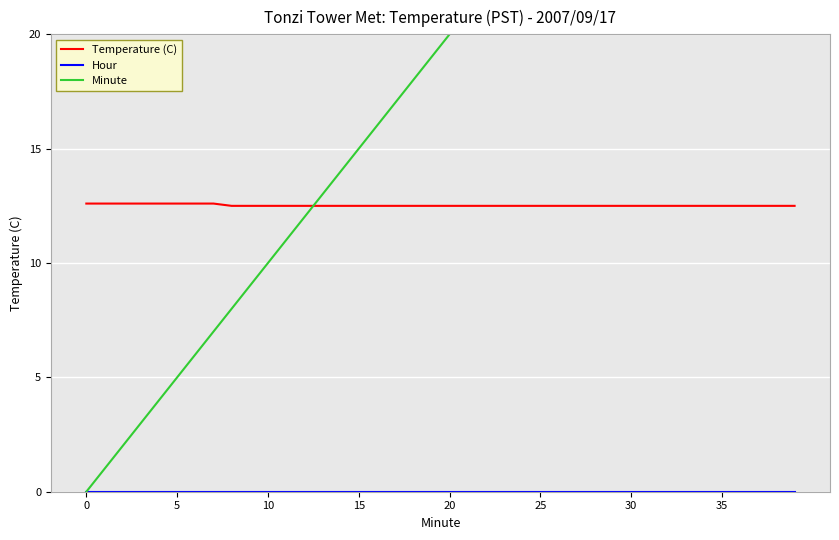

Where do Minute and Temperature (C) first cross each other?

12 and 13